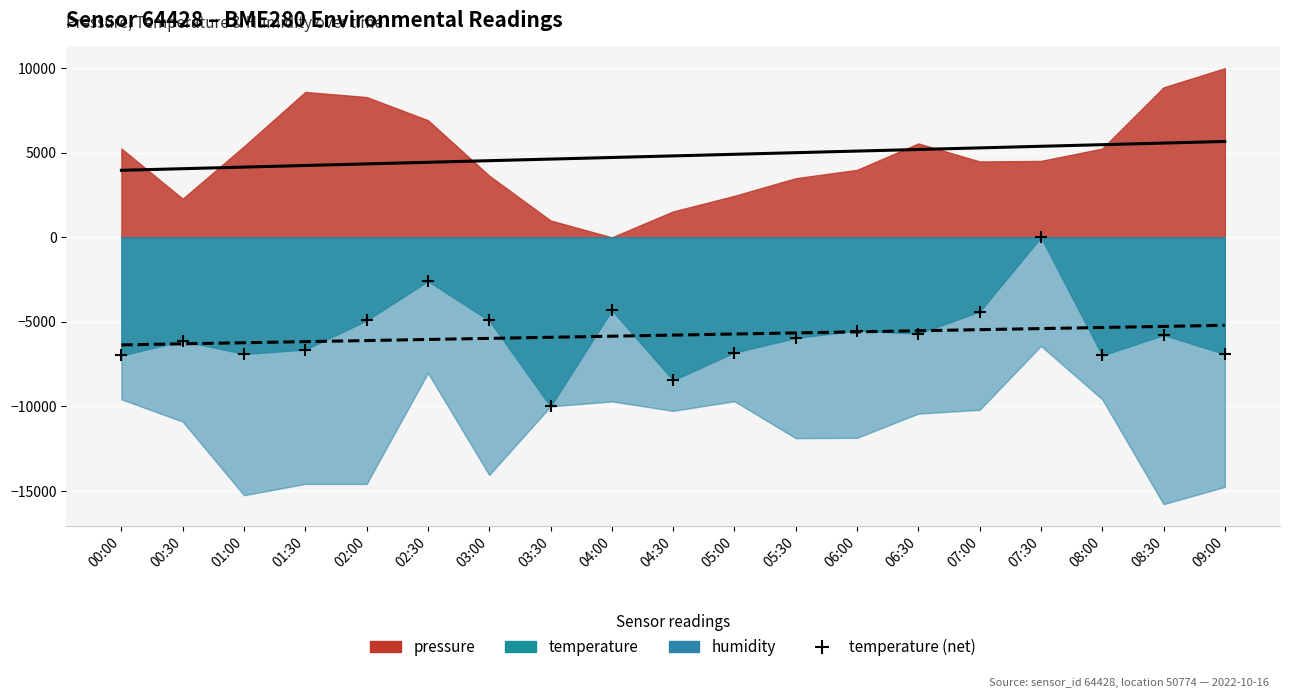

What is the range of Y values (max minus min)?

10000.0